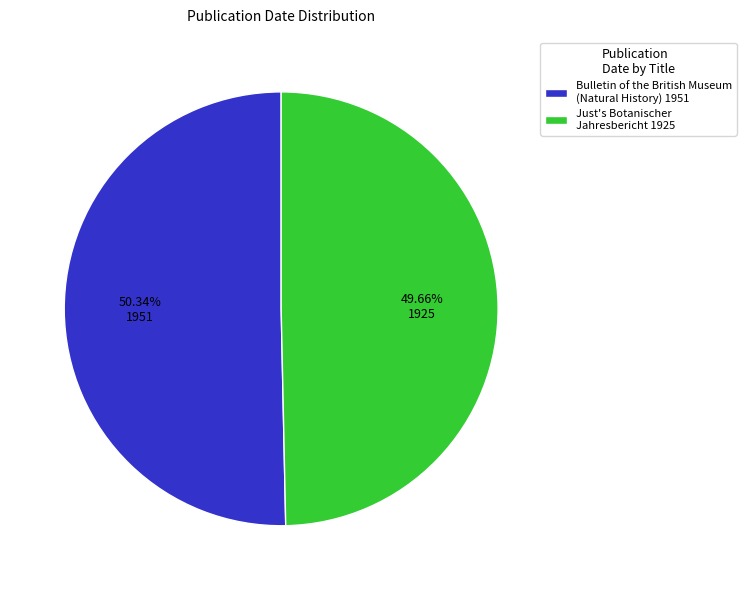

Rank the categories by value from lowest to highest.

Just's Botanischer Jahresbericht, Bulletin of the British Museum (Natural History)